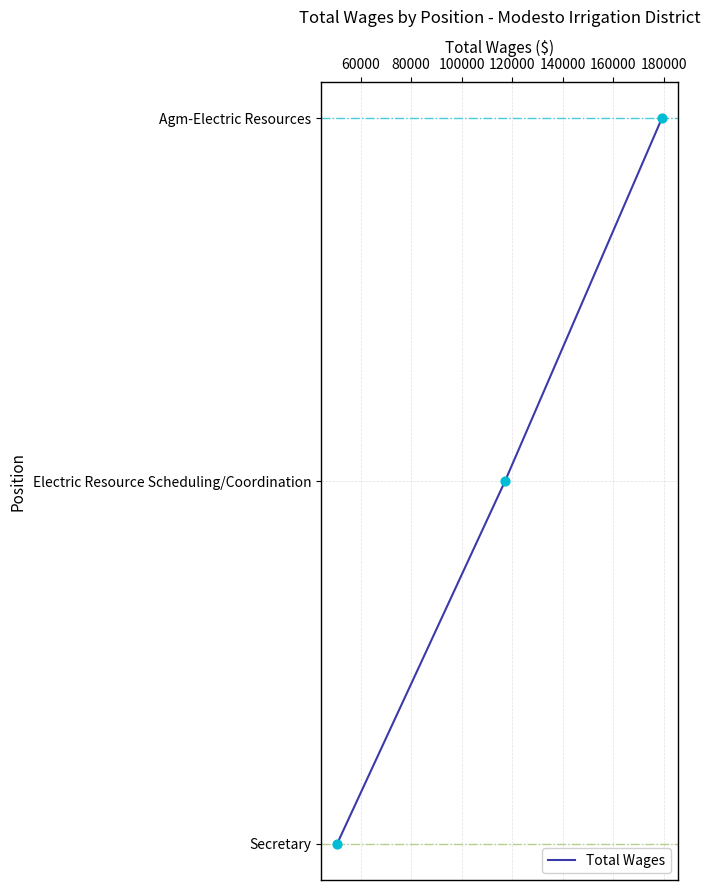

Which has a higher value, 80000 or 60000?

80000